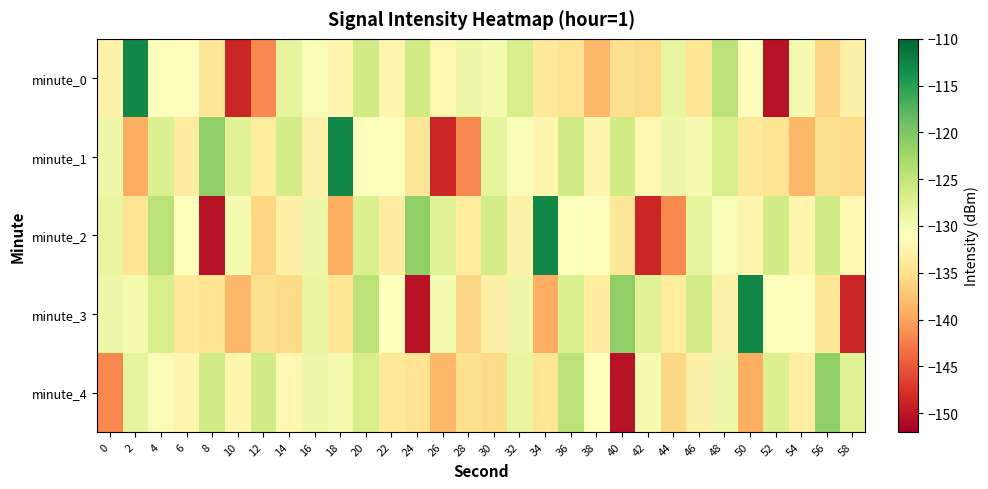

What is the spread (max minus min) of values at 56?

14.5